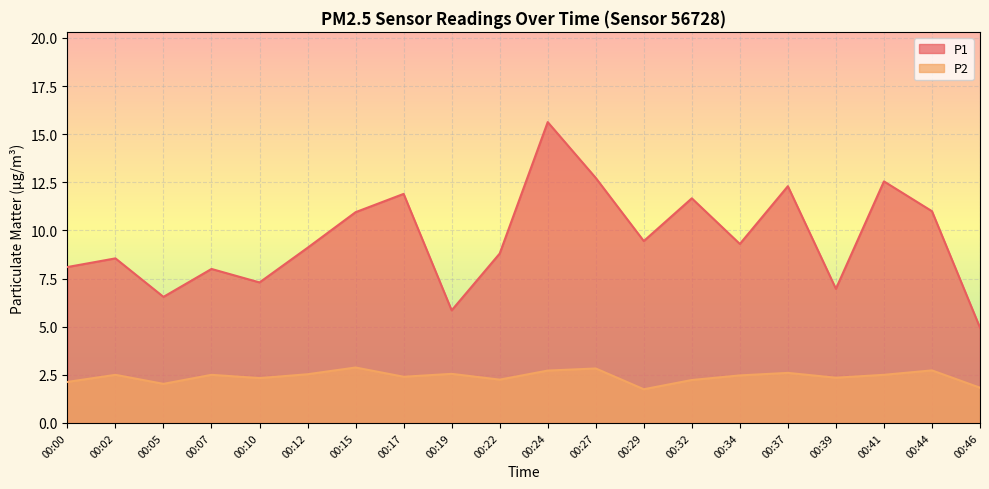

Which category has the highest value in the P2 series?

00:15